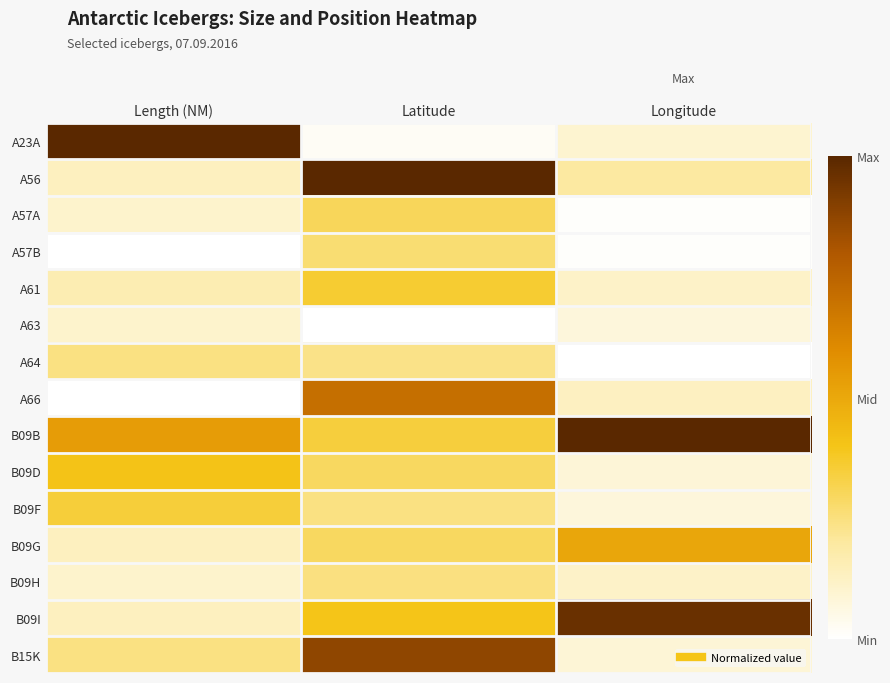

Reading left to right, list all the values displayed in this chart.

A23A: Length (NM)=1.0	Latitude=0.0	Longitude=0.1
A56: Length (NM)=0.1	Latitude=1.0	Longitude=0.2
A57A: Length (NM)=0.1	Latitude=0.3	Longitude=0.0
A57B: Length (NM)=0.0	Latitude=0.3	Longitude=0.0
A61: Length (NM)=0.2	Latitude=0.4	Longitude=0.1
A63: Length (NM)=0.1	Latitude=0.0	Longitude=0.1
A64: Length (NM)=0.2	Latitude=0.2	Longitude=0.0
A66: Length (NM)=0.0	Latitude=0.7	Longitude=0.1
B09B: Length (NM)=0.5	Latitude=0.3	Longitude=1.0
B09D: Length (NM)=0.4	Latitude=0.3	Longitude=0.1
B09F: Length (NM)=0.4	Latitude=0.2	Longitude=0.1
B09G: Length (NM)=0.1	Latitude=0.3	Longitude=0.5
B09H: Length (NM)=0.1	Latitude=0.2	Longitude=0.1
B09I: Length (NM)=0.1	Latitude=0.4	Longitude=1.0
B15K: Length (NM)=0.2	Latitude=0.9	Longitude=0.1